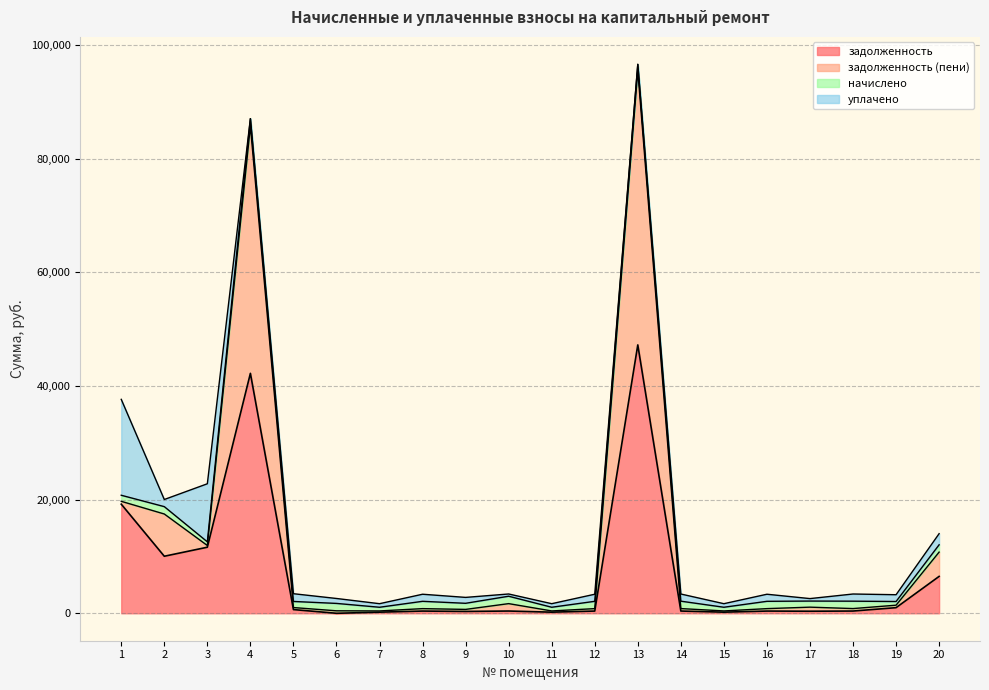

What is the value of the задолженность point at the 15th from the left?

195.8